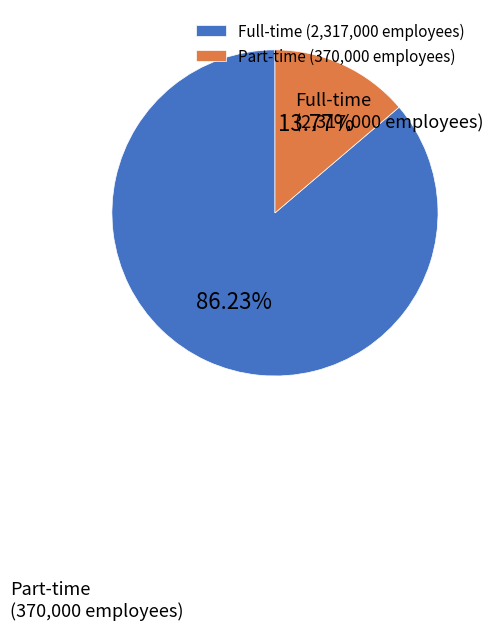

What is the smallest slice in the pie chart?

Part-time